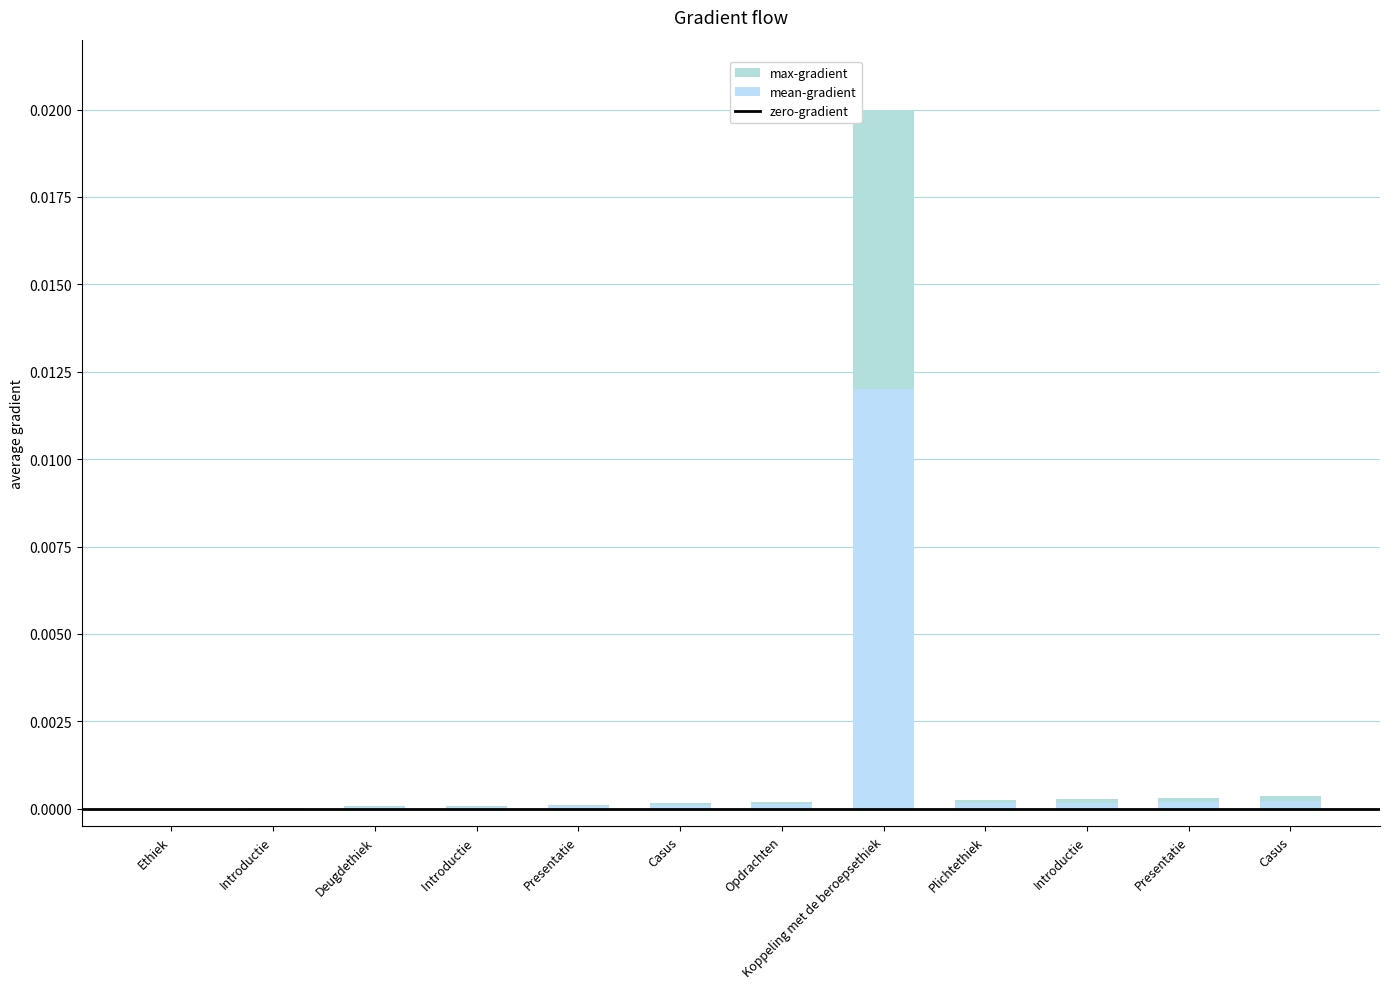

What is the label of the 4th bar from the right?

Plichtethiek